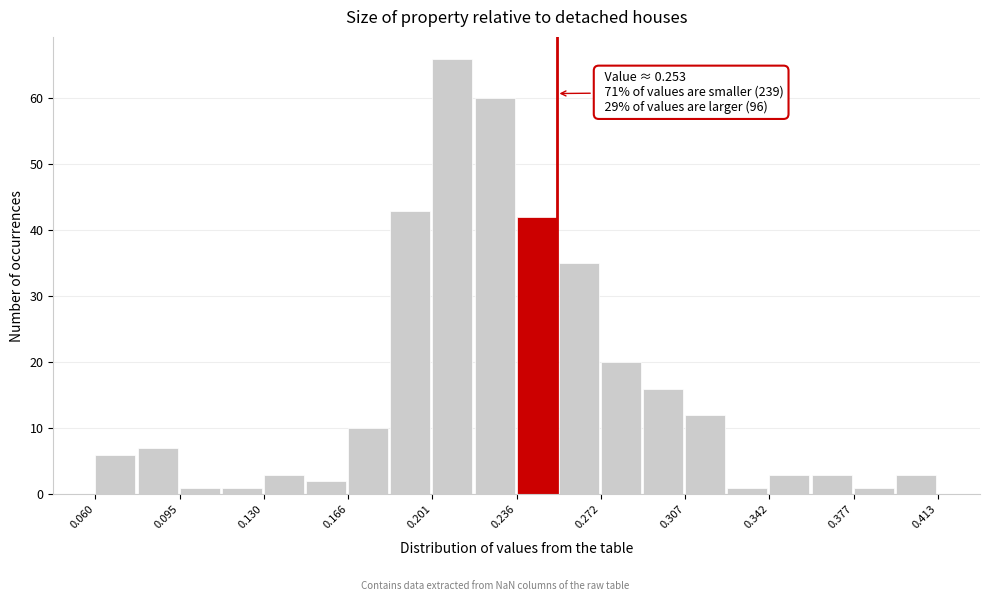

Around what value on the x-axis is the tallest bar? Give the approximate position of its centre, as read against the axis.

0.210